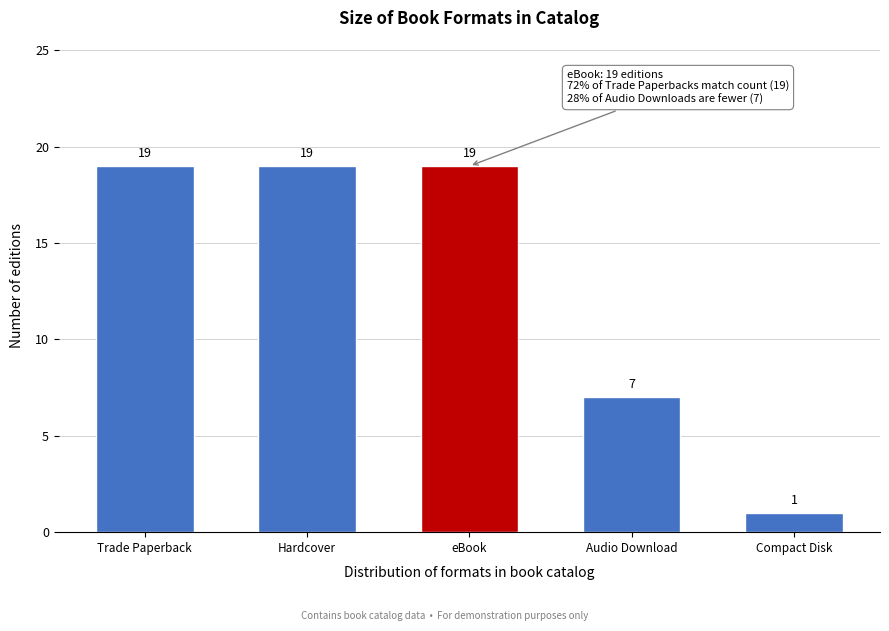

Reading left to right, list all the values displayed in this chart.

Trade Paperback=19	Hardcover=19	eBook=19	Audio Download=7	Compact Disk=1